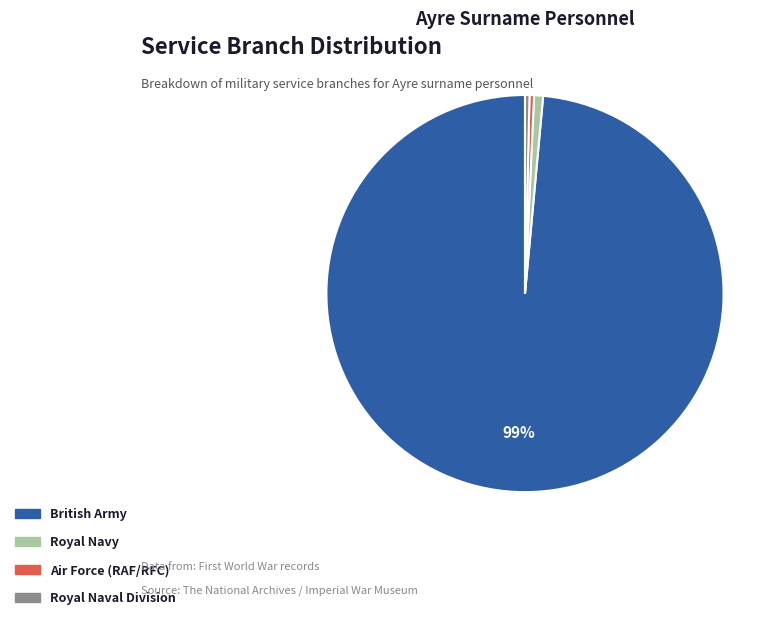

Does British Army account for over 50% of the chart?

Yes